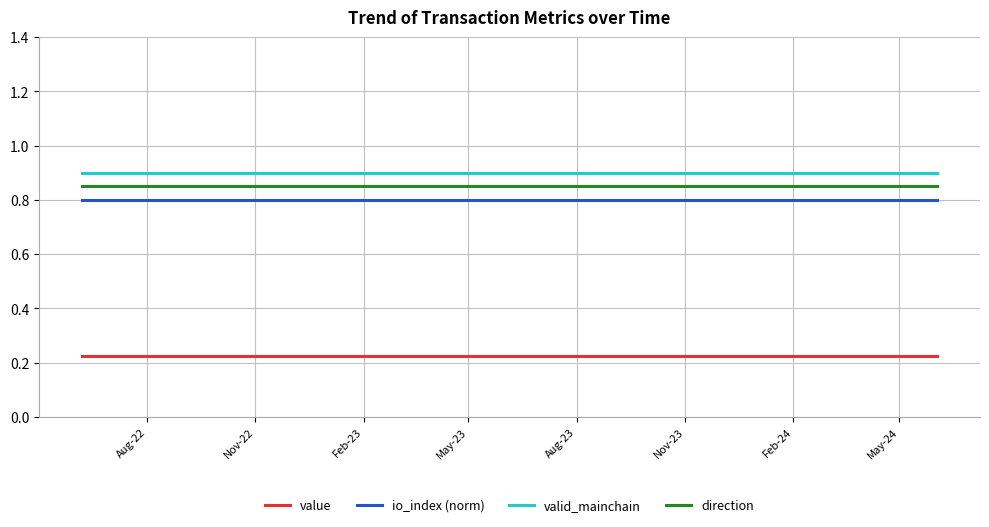

What is the greatest value displayed?

0.9